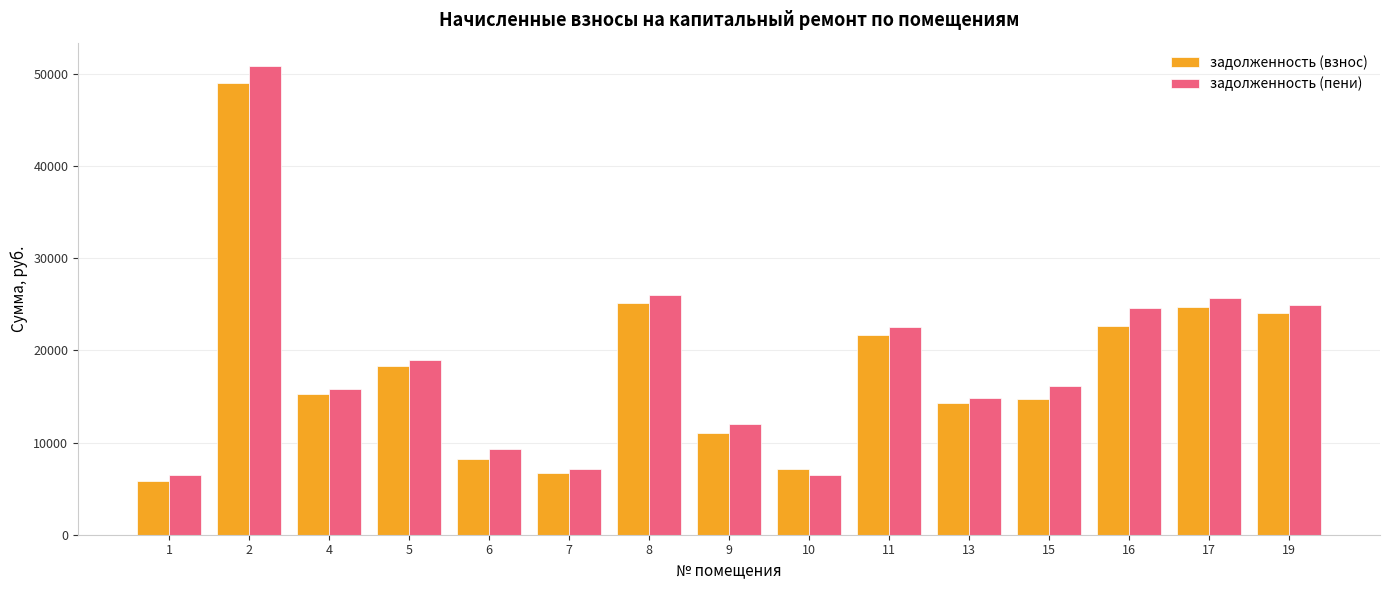

What is the difference between the maximum and minimum values in the задолженность (пени) series?

44367.7